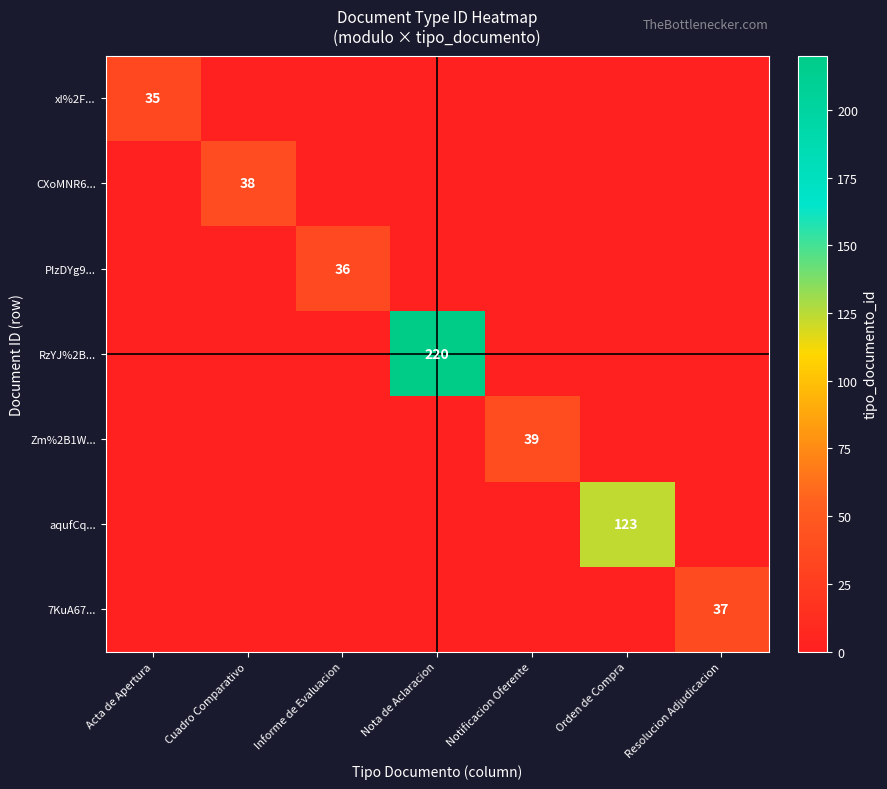

True or false: 7KuA67... has a value of 10 at Resolucion Adjudicacion.

False